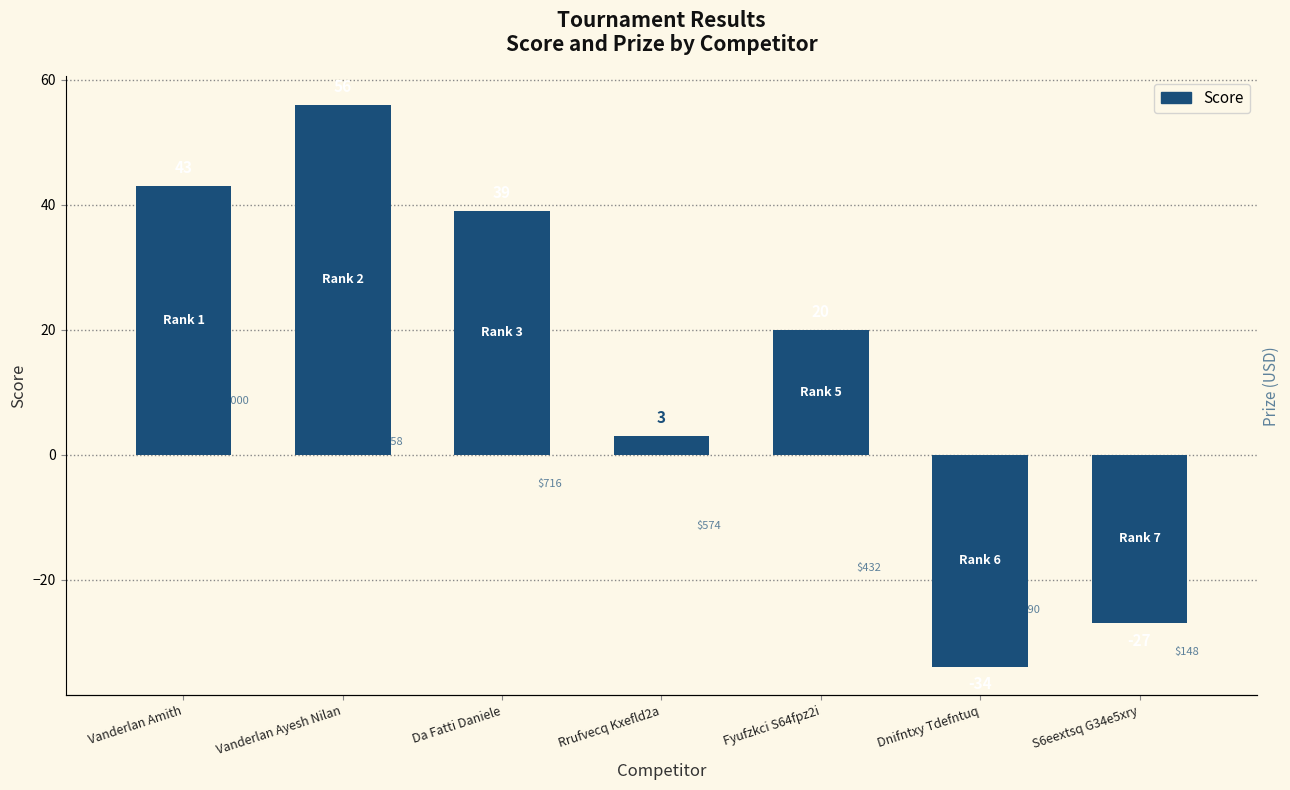

Which series has the largest total across all categories?

Prize